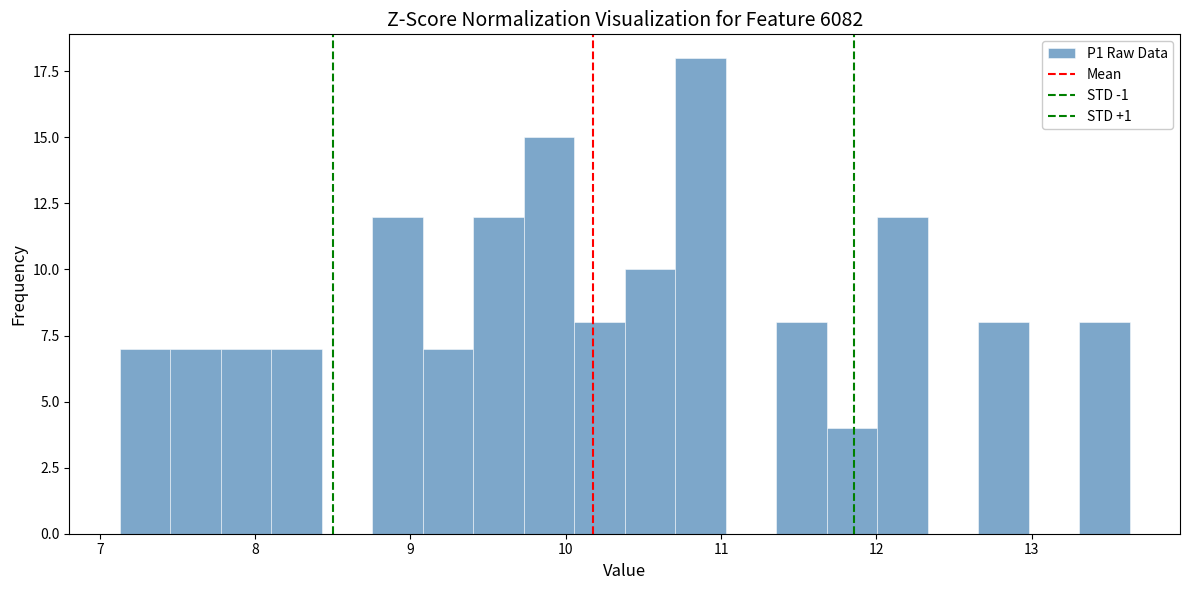

Around what value on the x-axis is the tallest bar? Give the approximate position of its centre, as read against the axis.

10.9